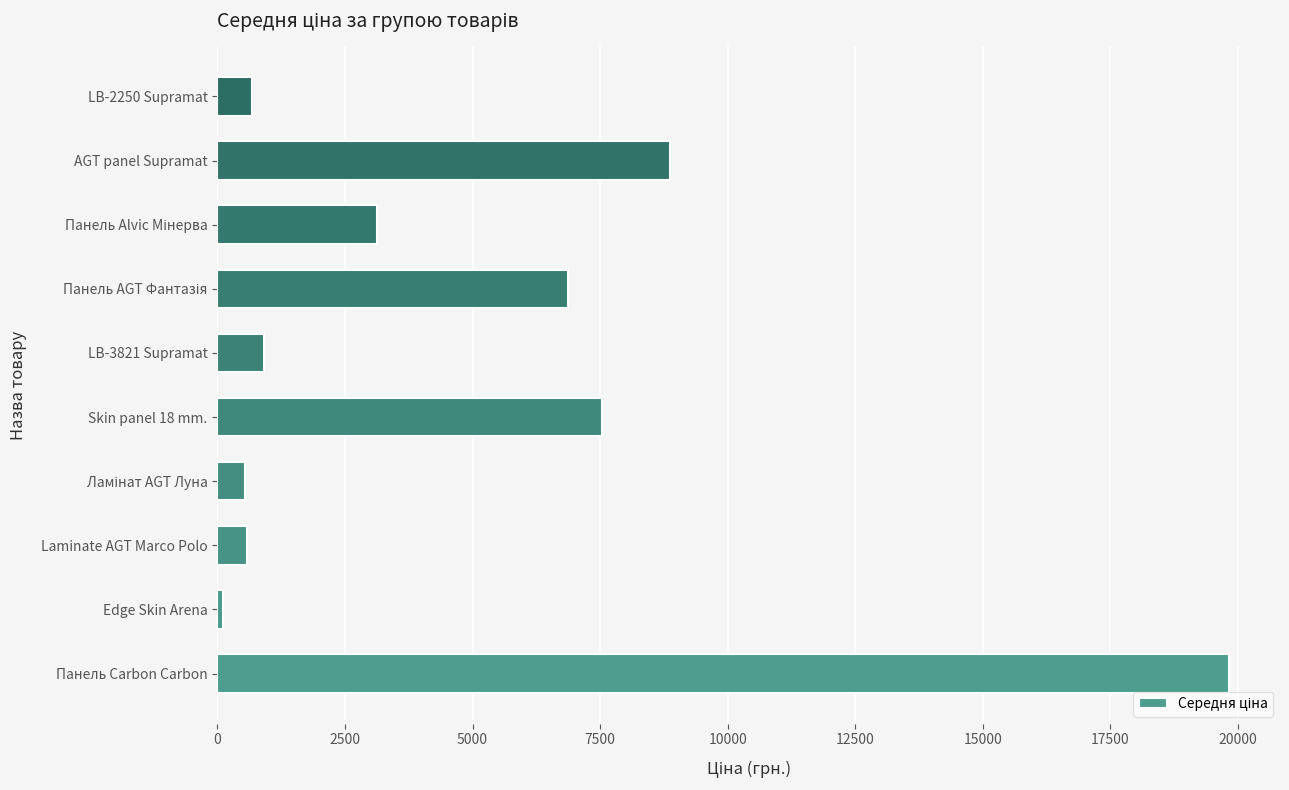

What is the difference between the second highest and second lowest values?

8339.2